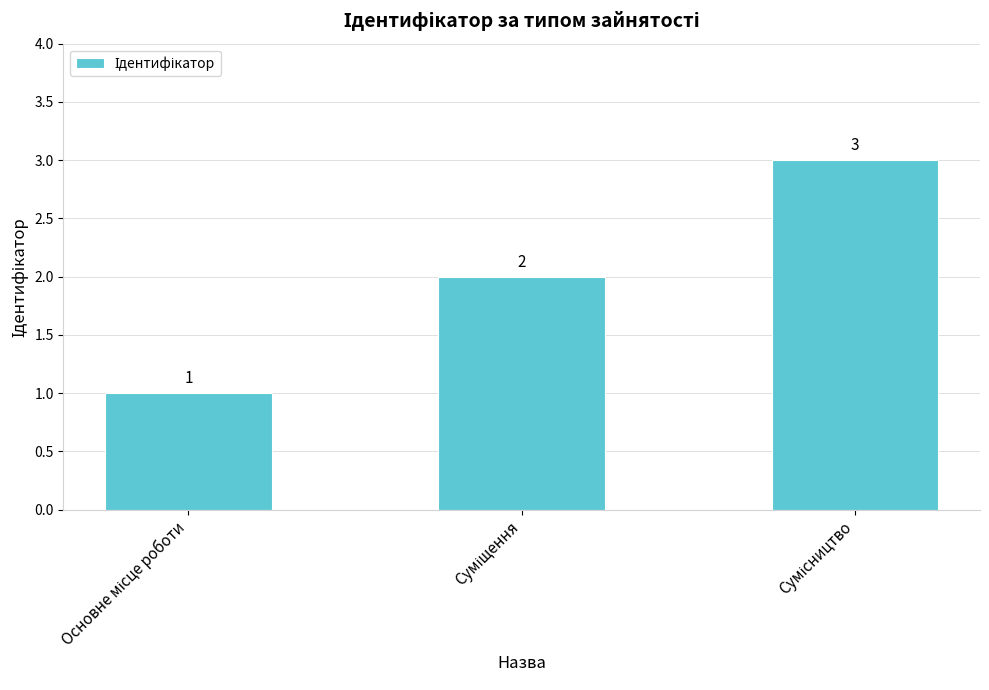

Does the chart contain any negative values?

No